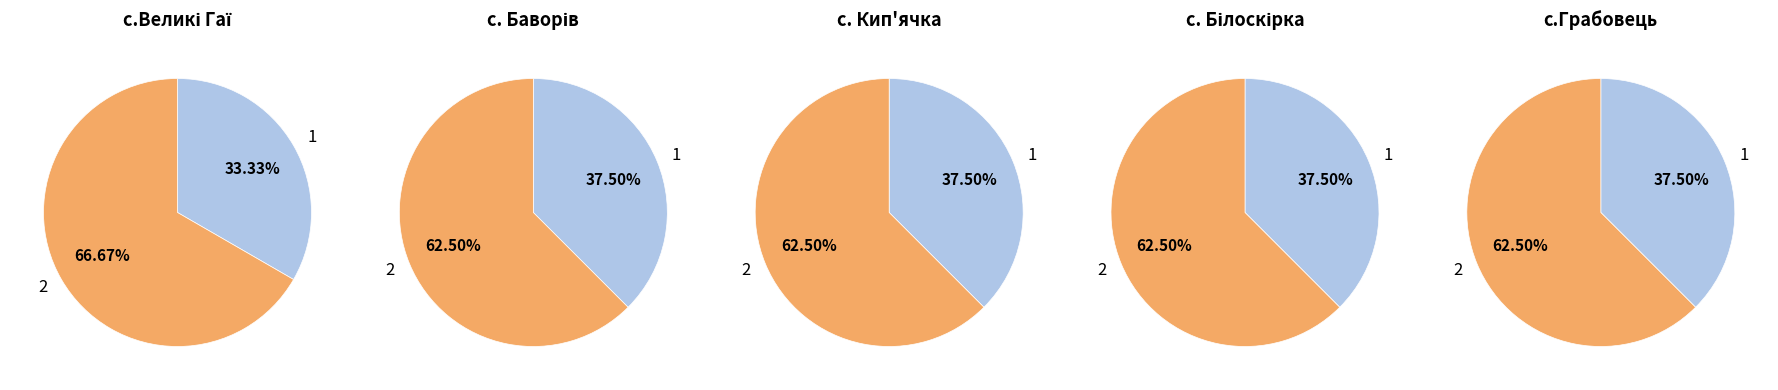

True or false: 2 accounts for 62% of the total.

True